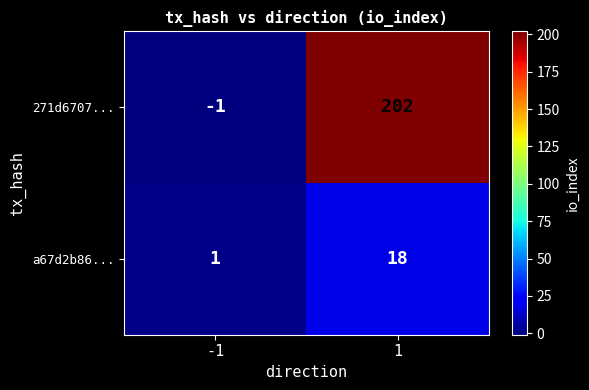

What is the spread (max minus min) of values at -1?

2